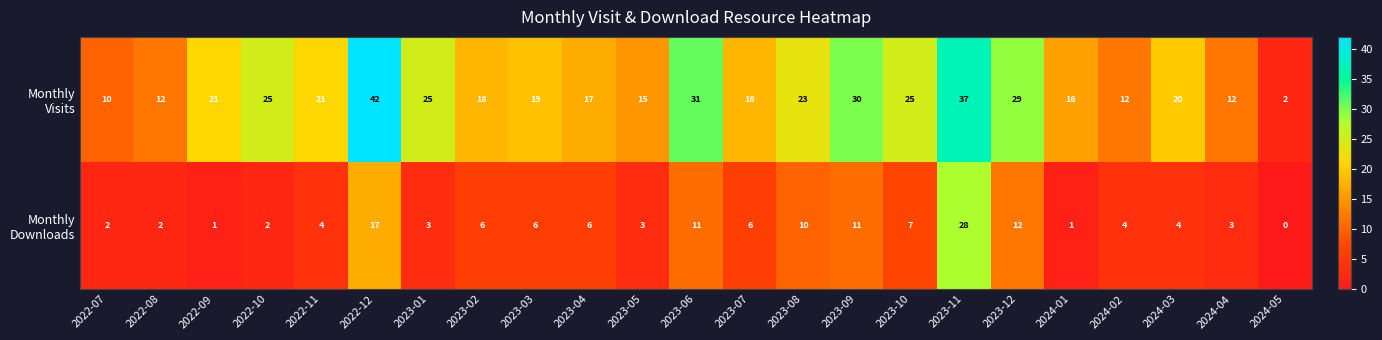

What is the total value across all series at 2022-12?

59